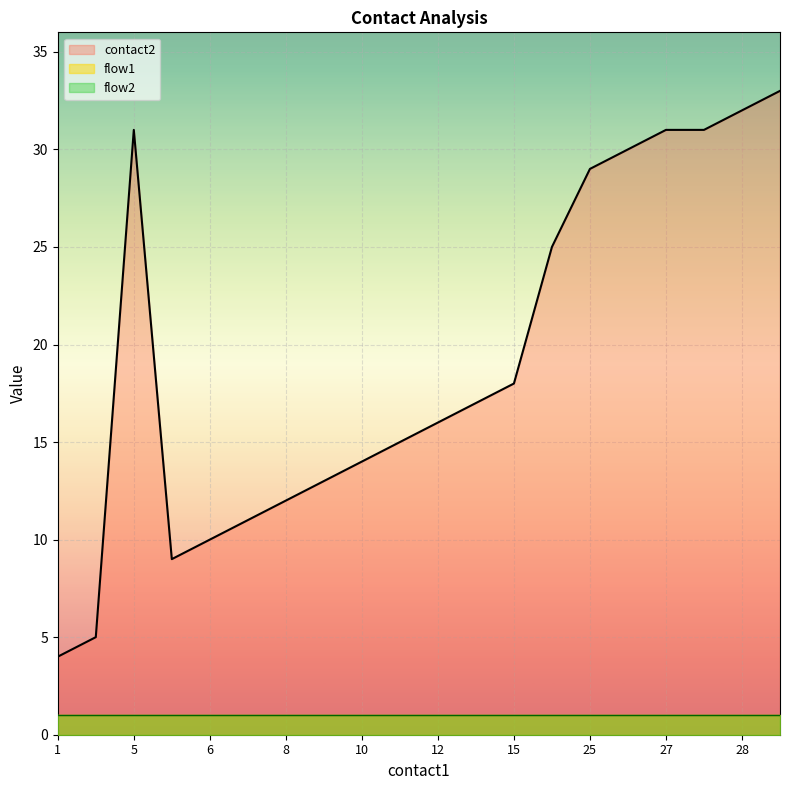

What is the value of the flow2 point at the 9th from the left?

1